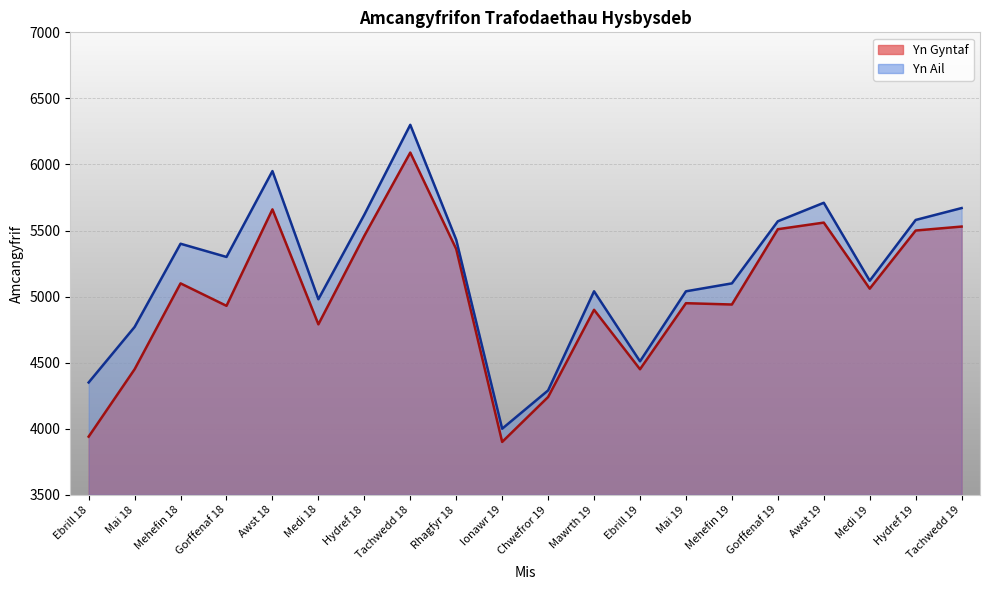

At which category does Yn Gyntaf reach its first local peak?

Mehefin 18